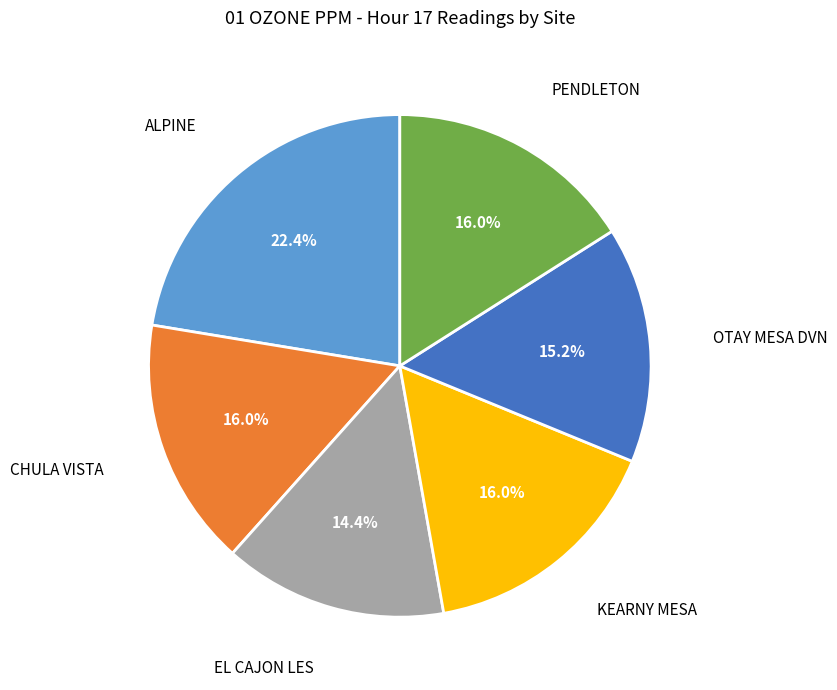

Is there any slice that represents more than half of the pie?

No